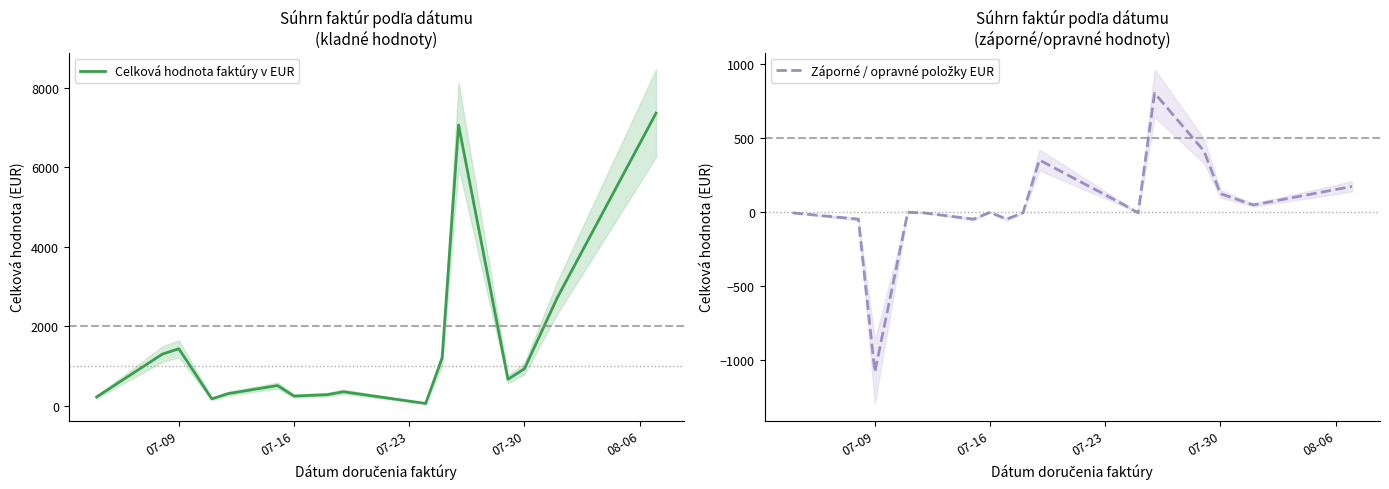

True or false: Záporné / opravné položky EUR and Celková hodnota faktúry v EUR intersect in this chart.

False